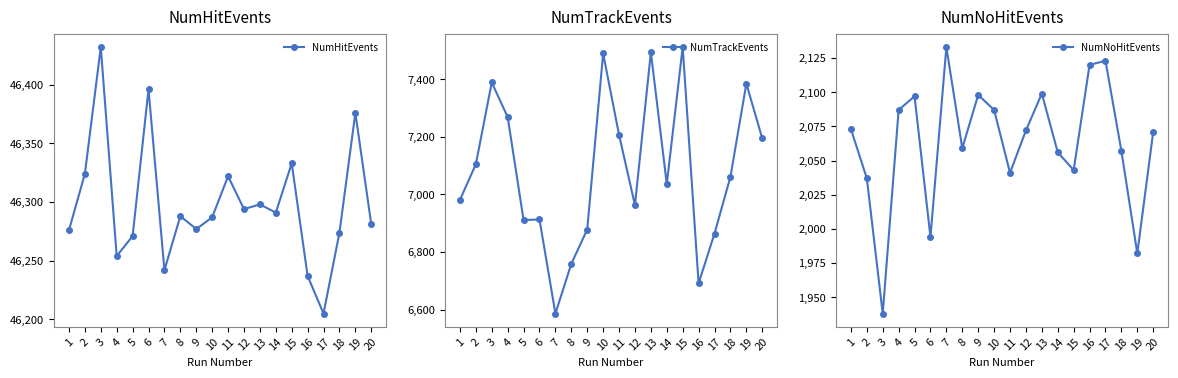

Rank the series by their maximum value, from lowest to highest.

NumNoHitEvents, NumTrackEvents, NumHitEvents